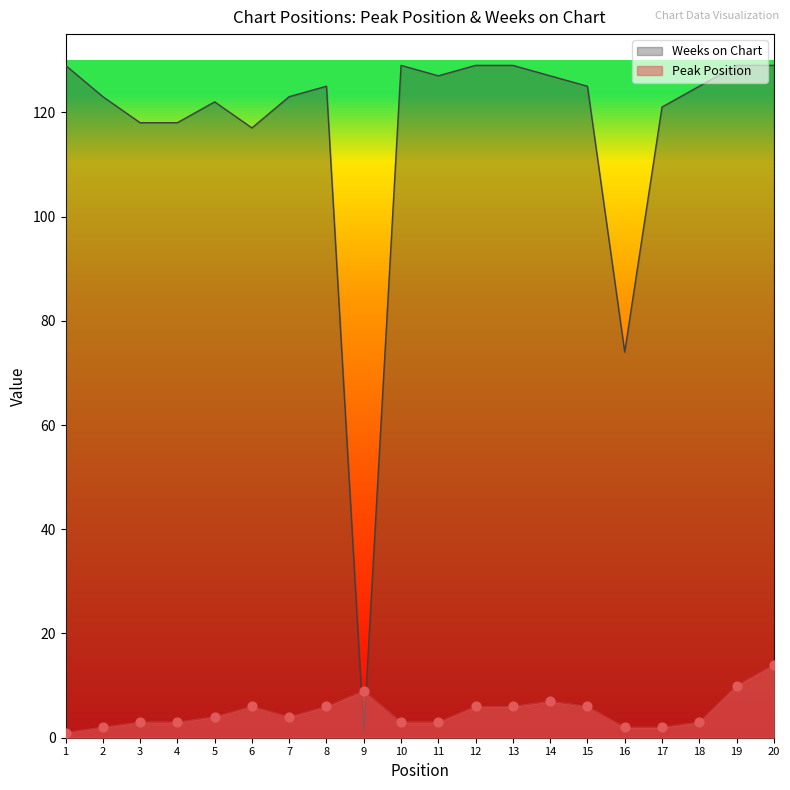

Which series contains the highest Y value?

Weeks on Chart